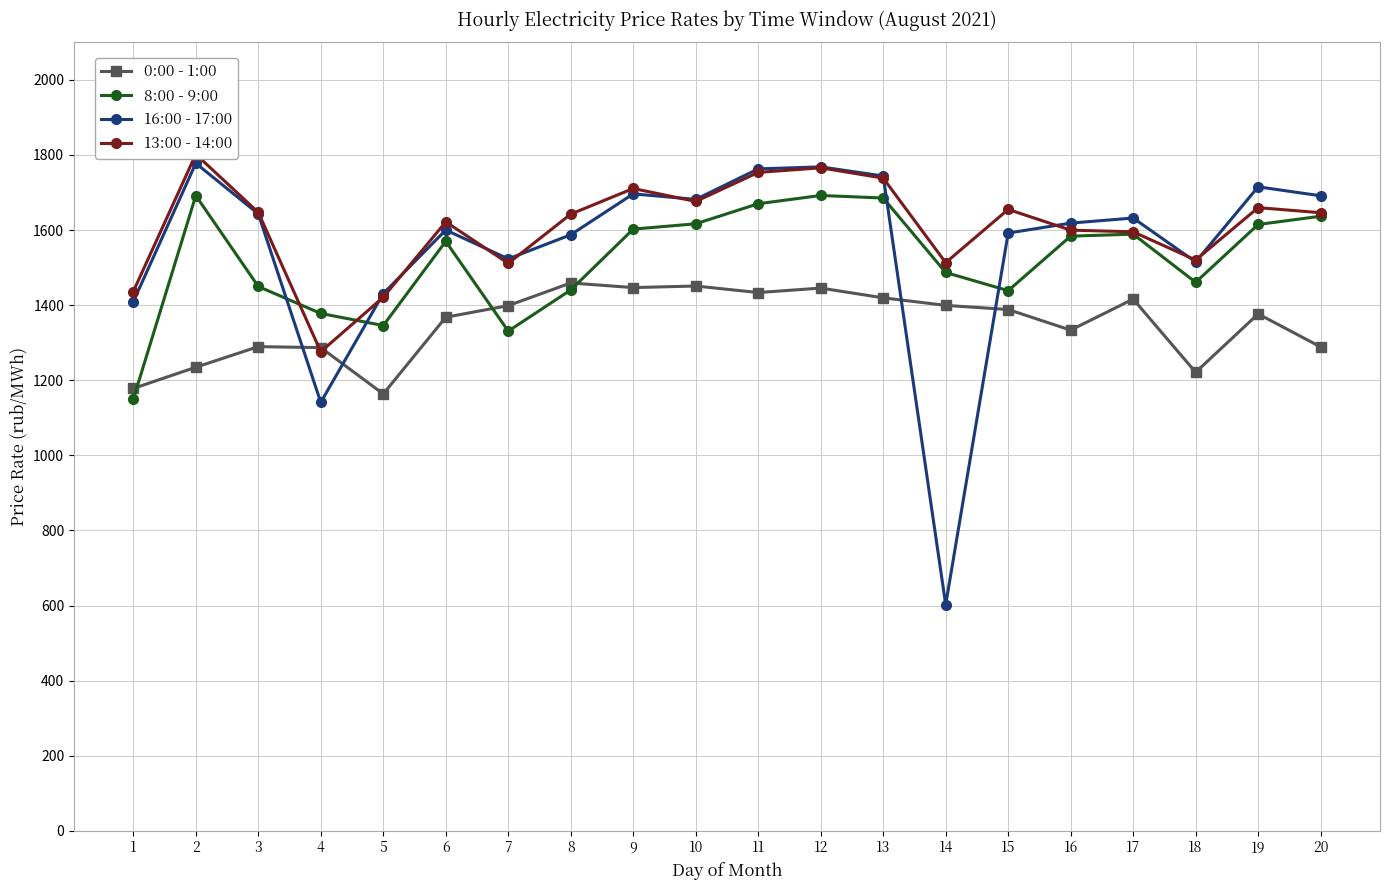

How many times do 8:00 - 9:00 and 13:00 - 14:00 cross each other?

2